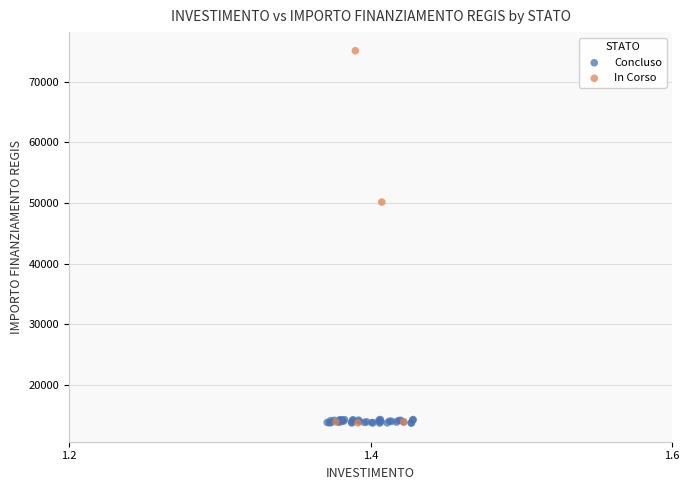

Which series contains the highest Y value?

In Corso